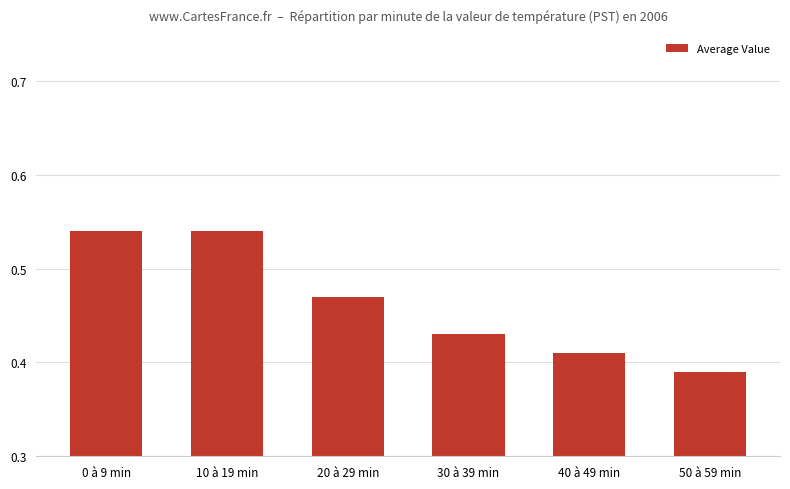

Does the chart contain any negative values?

No